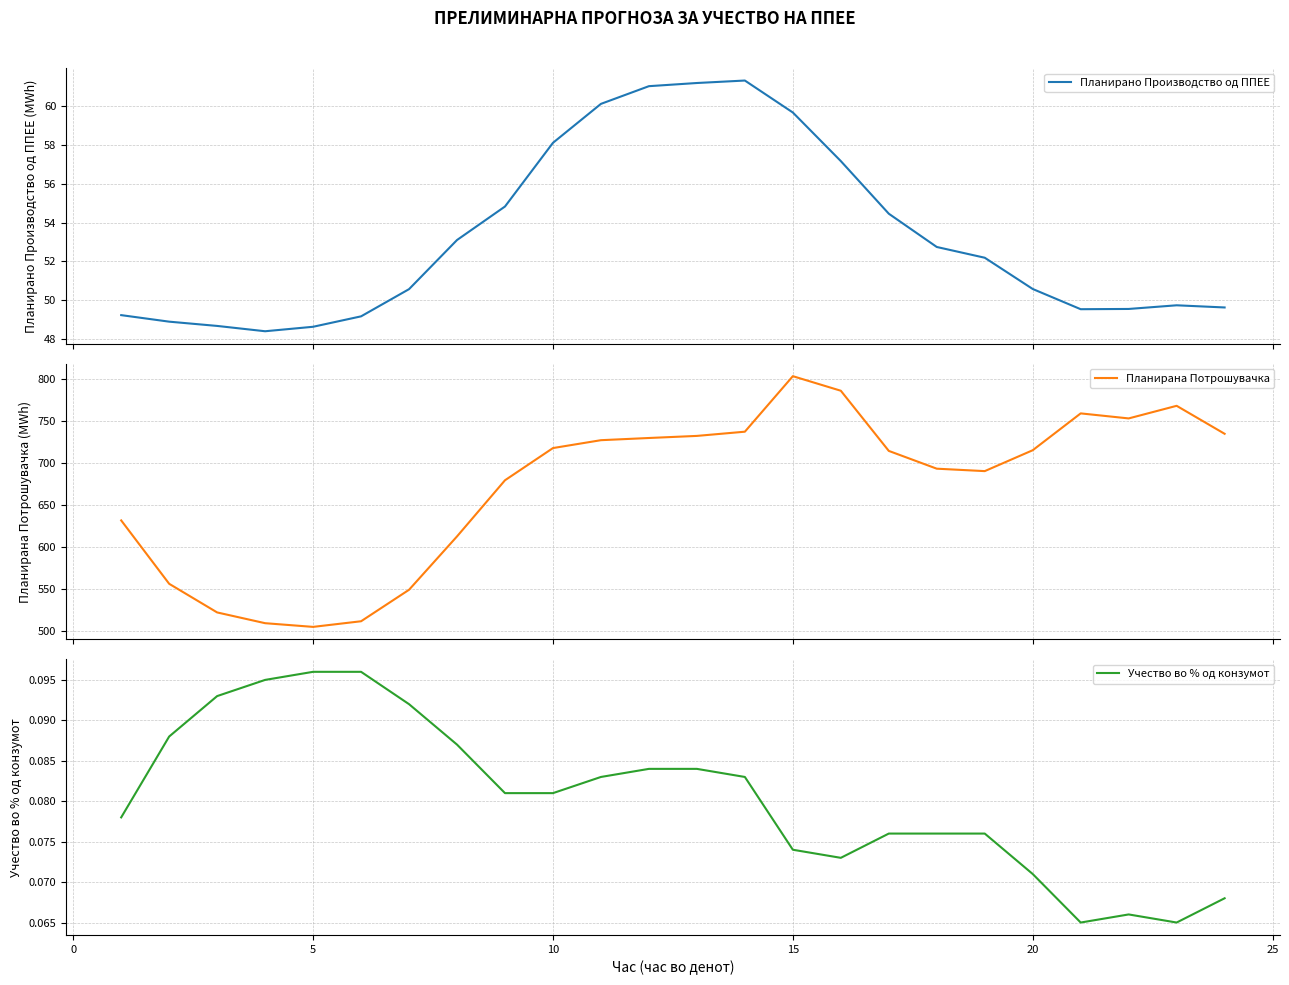

How many data points in Планирано Производство од ППЕЕ are above 52?

12